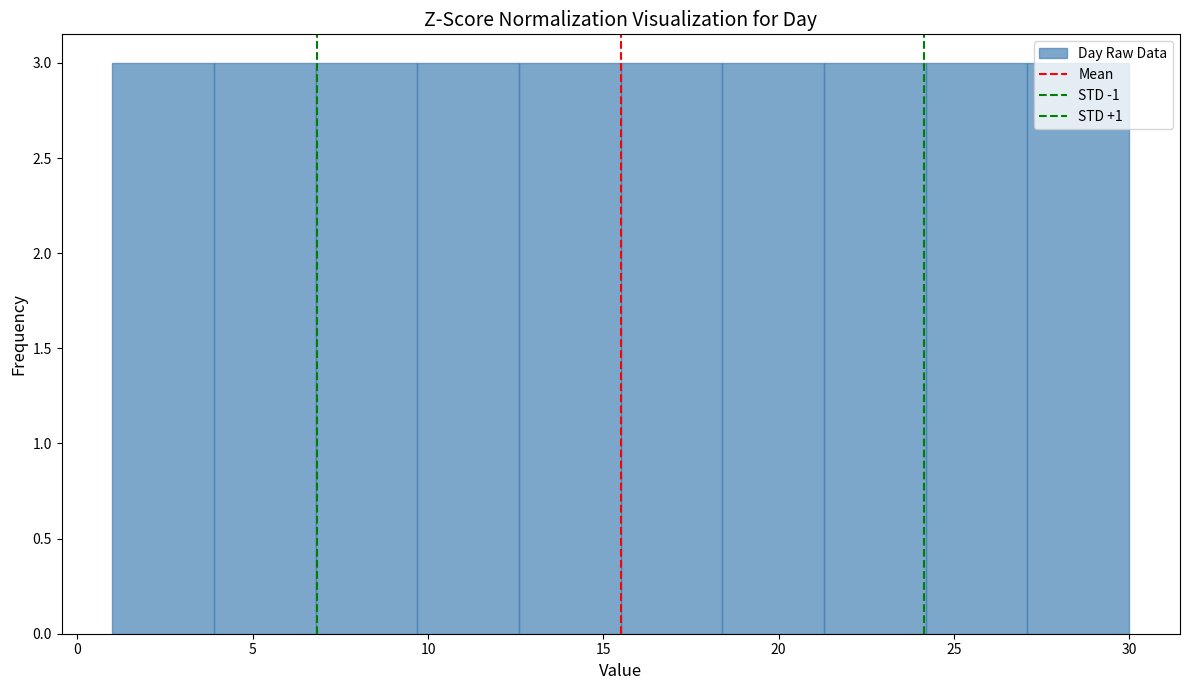

Reading left to right, list every bar in this chart as the range it spans on the x-axis followed by its height. Neither the bar edges nor the heights are printed on the chart, so give them approximately, as read against the axes.

1.0 to 3.9: 3
3.9 to 6.8: 3
6.8 to 9.7: 3
9.7 to 12.6: 3
12.6 to 15.5: 3
15.5 to 18.4: 3
18.4 to 21.3: 3
21.3 to 24.2: 3
24.2 to 27.1: 3
27.1 to 30.0: 3